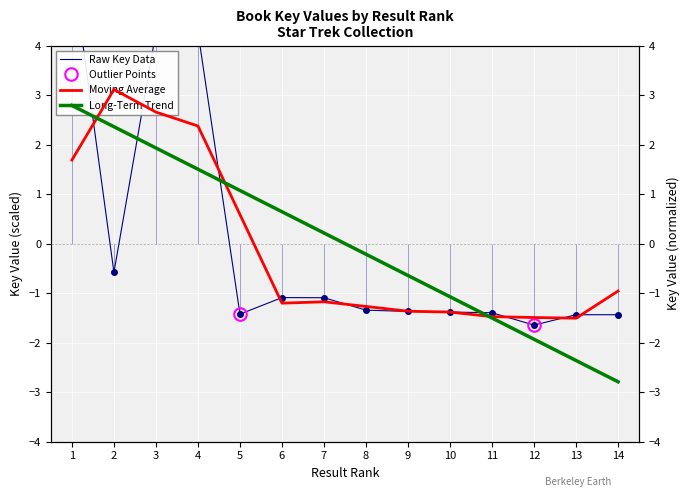

Between 11 and 10, which is larger?

10